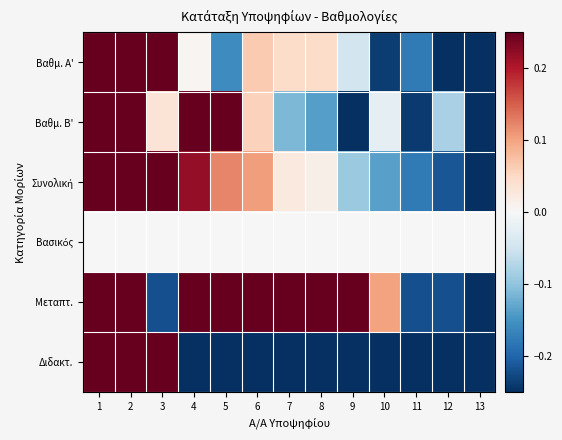

At how many categories does at least one series exceed 0?

10